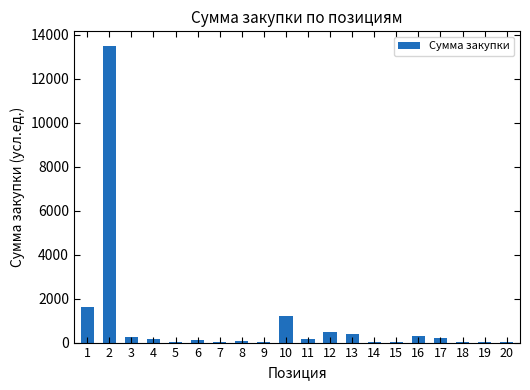

What is the ratio of the value at 16 to the value at 19?

14.7